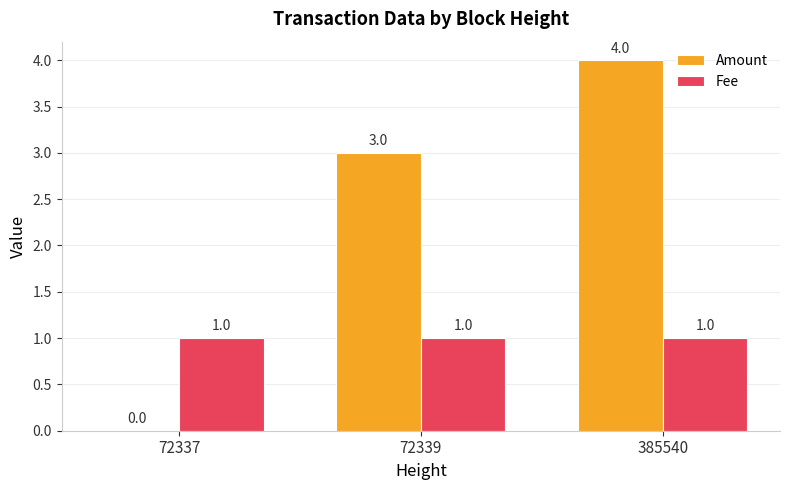

How many distinct data groups are displayed?

2